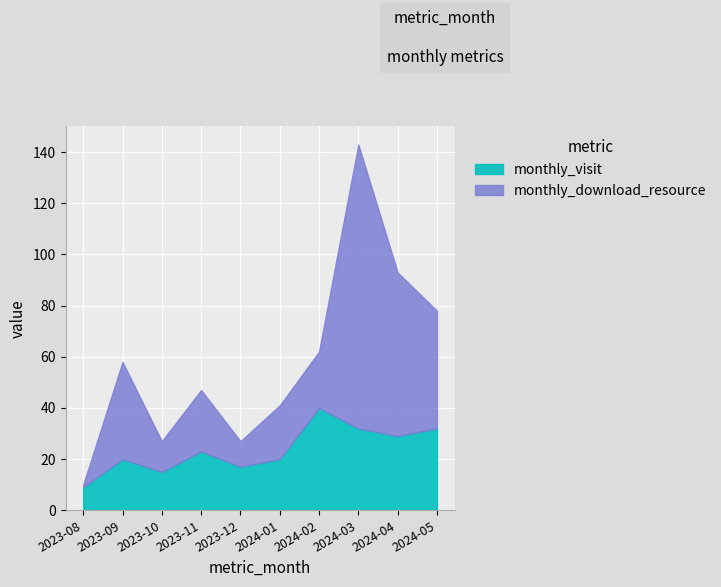

At which label does monthly_visit reach its peak?

2024-02